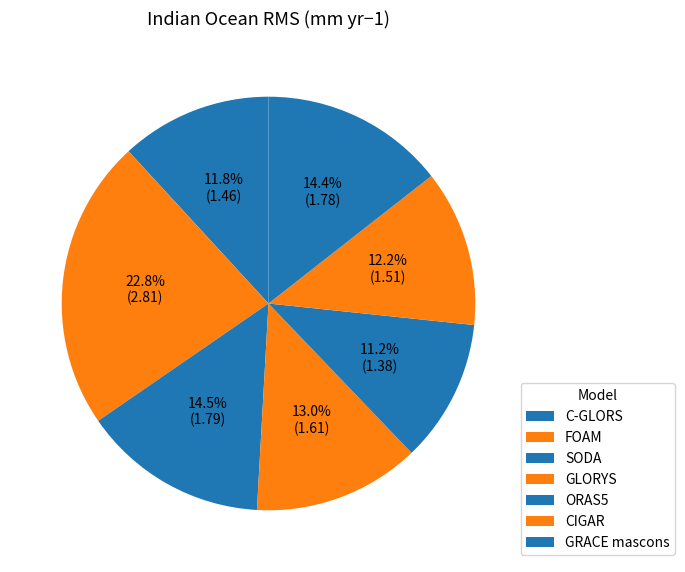

Approximately how many times larger is the value at C-GLORS compared to FOAM?

0.5